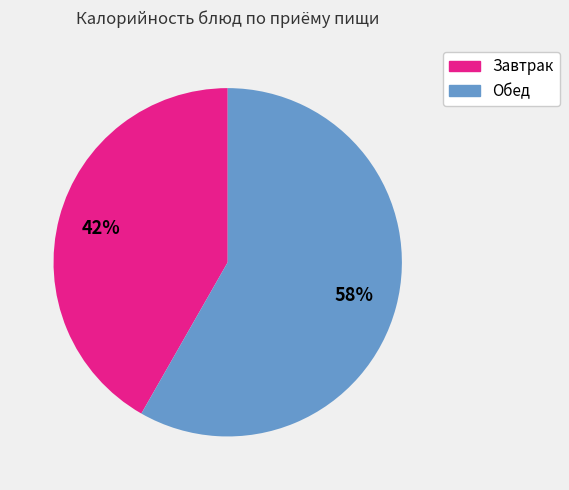

To the nearest percent, what is the average slice percentage?

50%